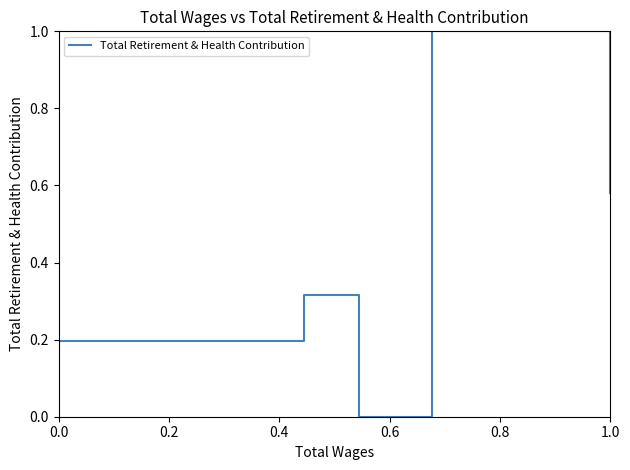

What is the sum of all values?

2.1